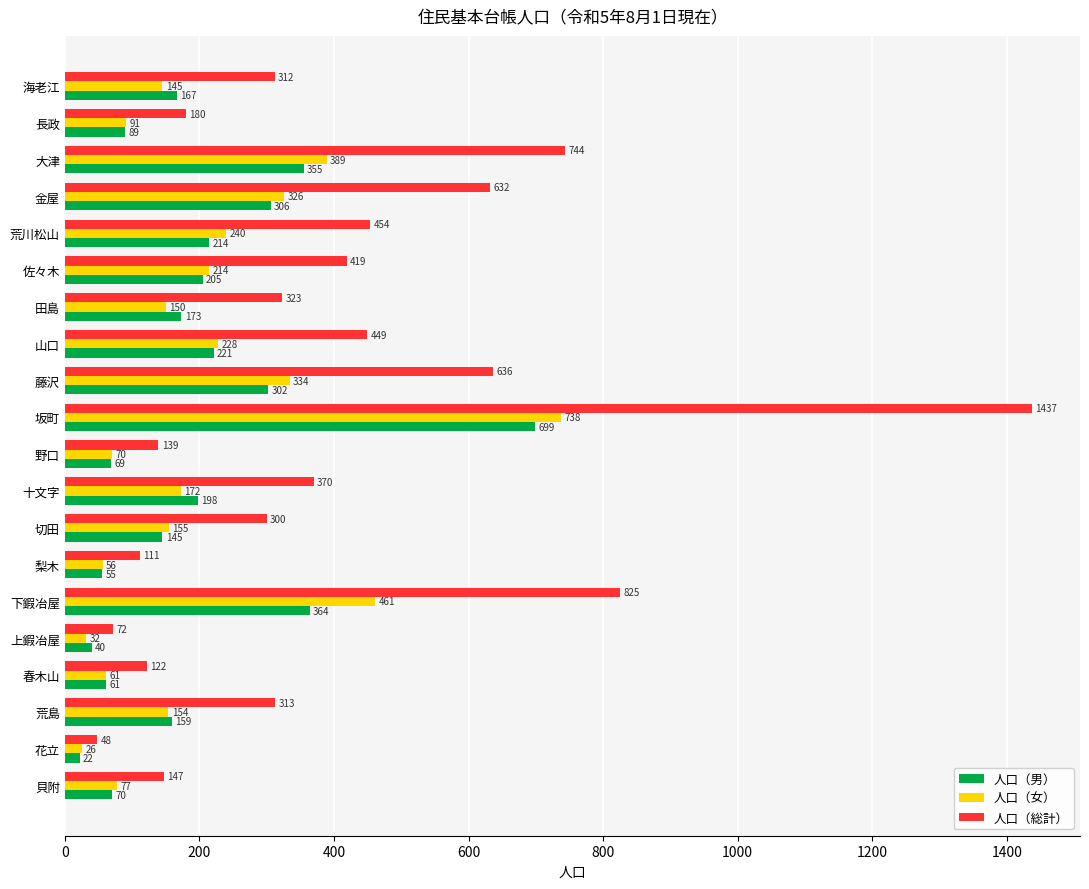

How many data points in 人口（総計） are less than 323?

10